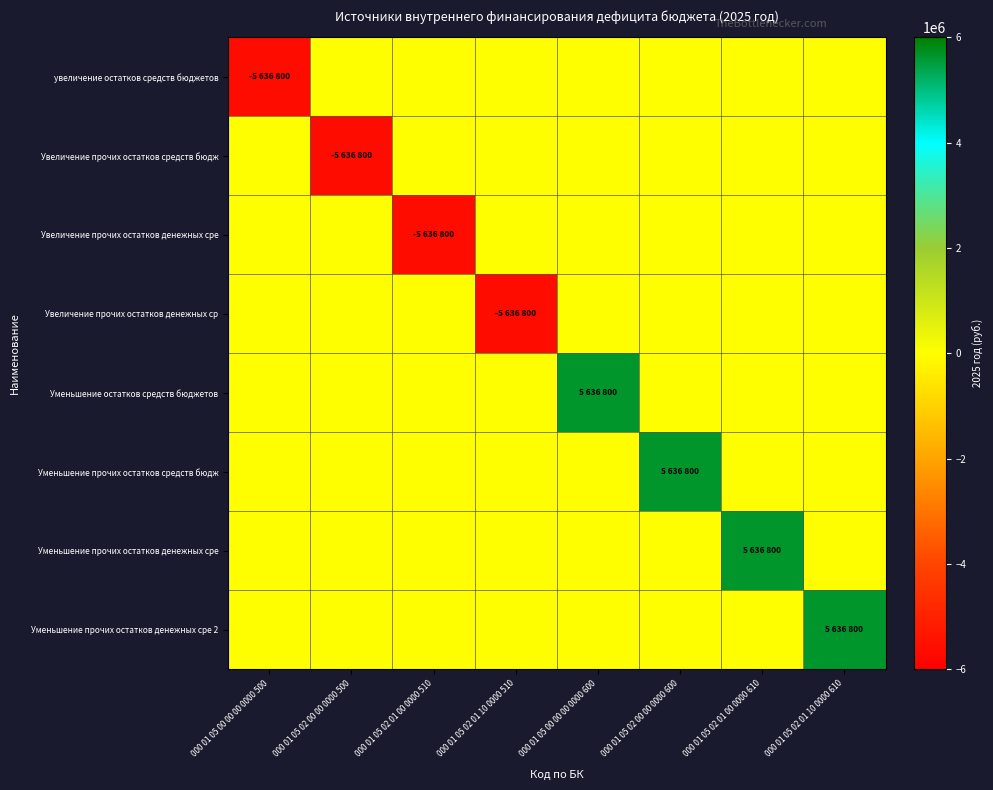

What is the minimum value shown in the chart?

-5636800